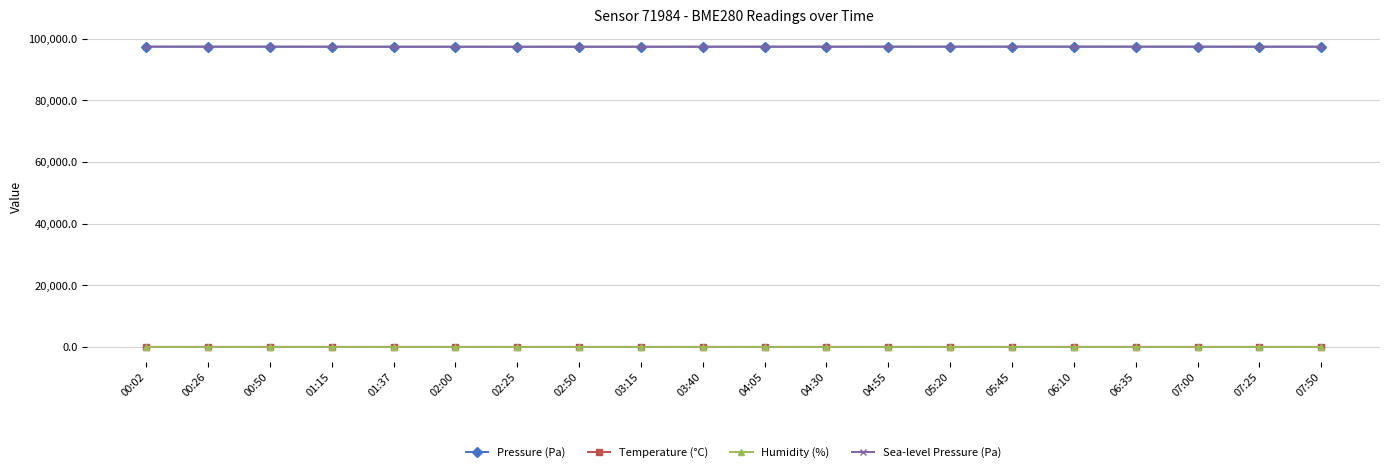

What is the label of the 1st point from the right?

07:50